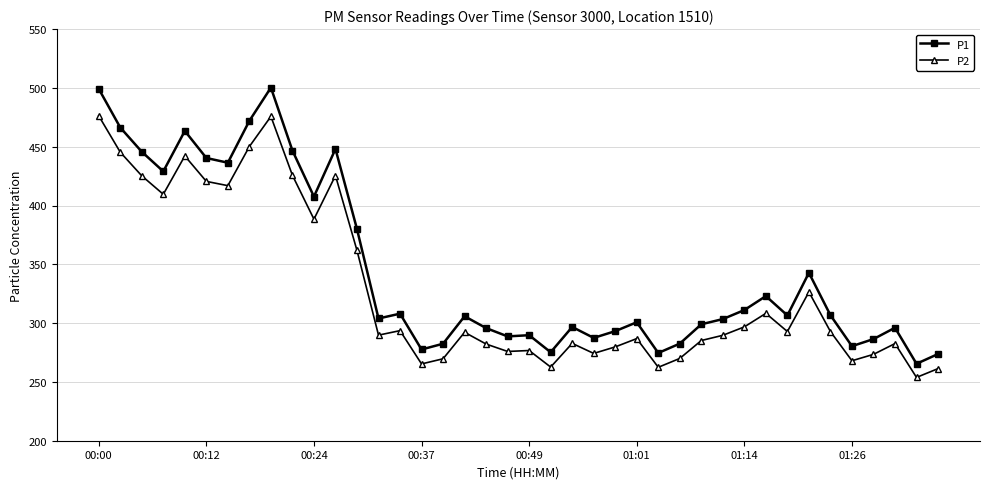

What is the sum of all P1 values?

13792.0